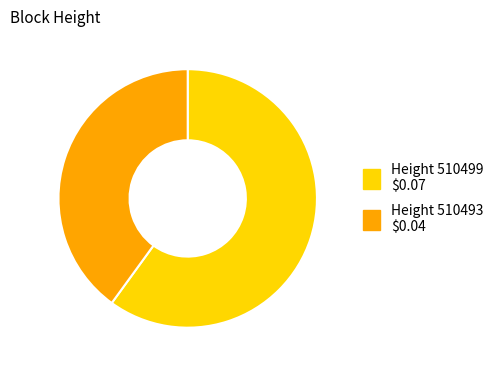

How many segments does this pie chart have?

2